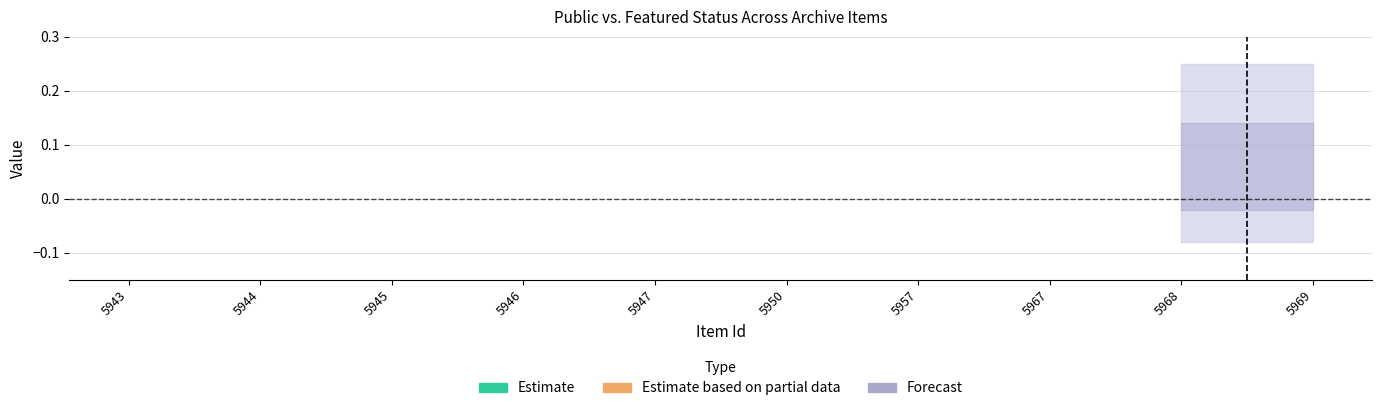

True or false: featured and public intersect in this chart.

False